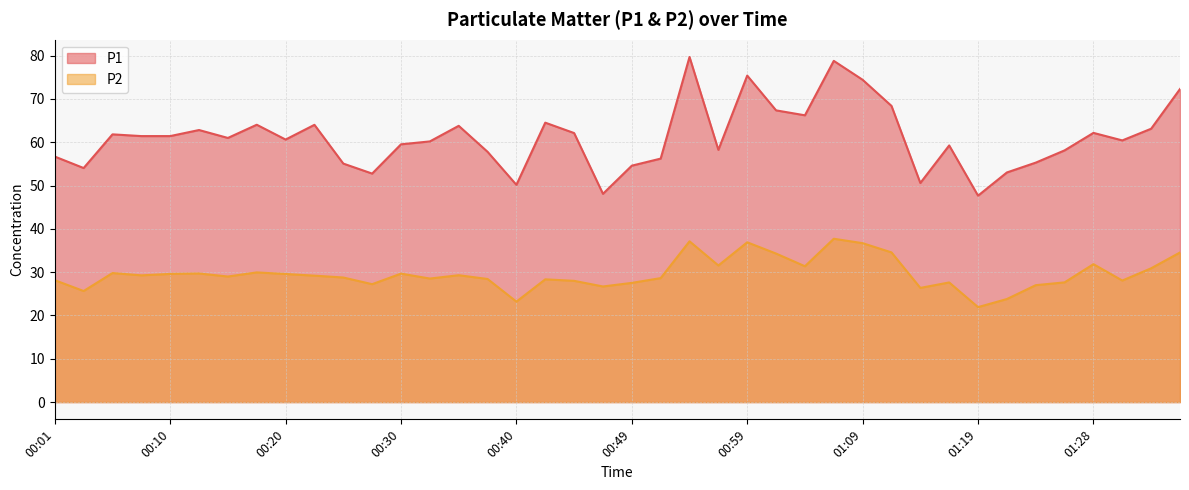

At which label is P2 closest to 29?

00:15